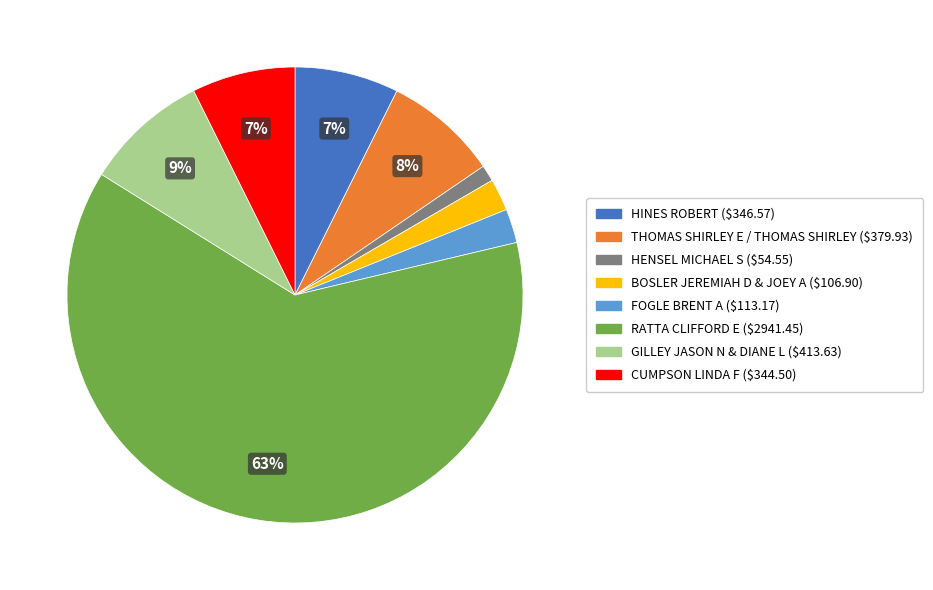

Is there a majority slice in this chart?

Yes